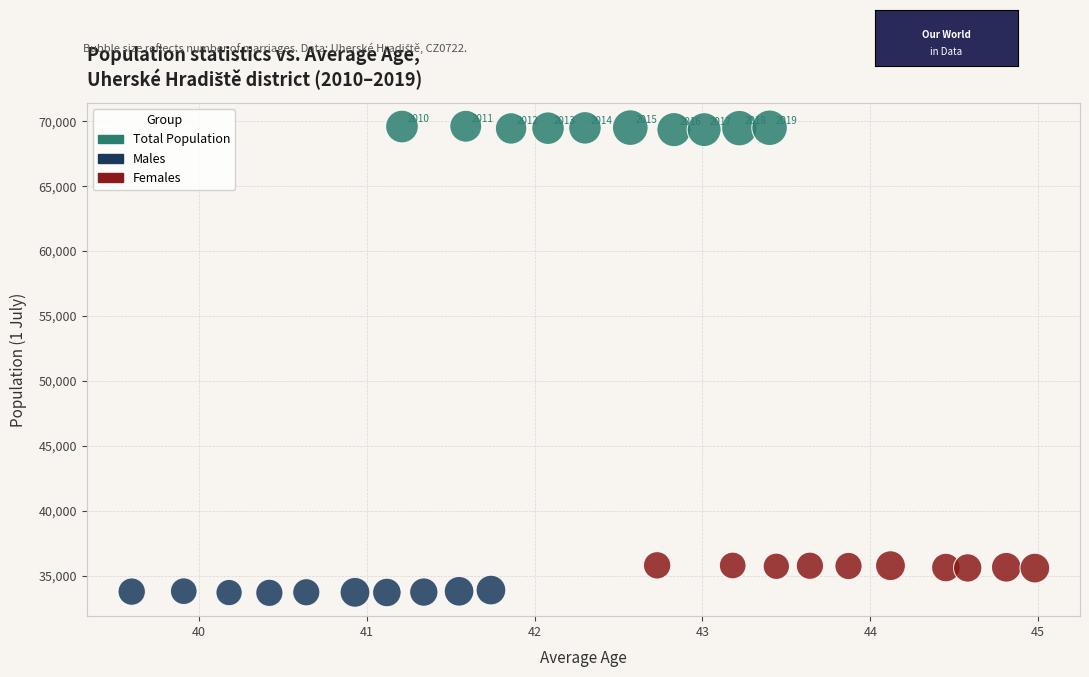

Which series reaches the minimum Y coordinate?

Males